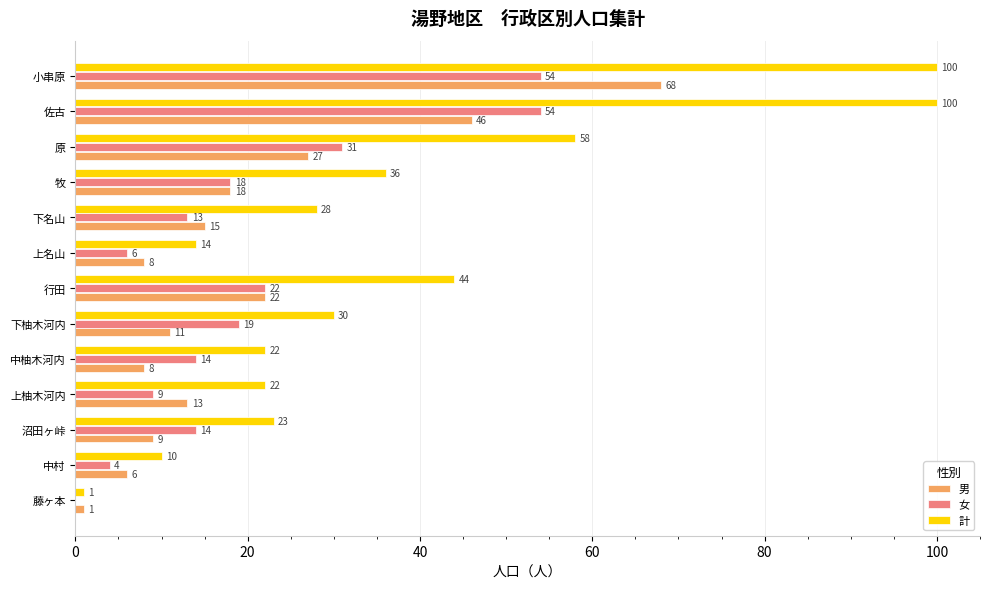

What is the greatest value displayed?

100